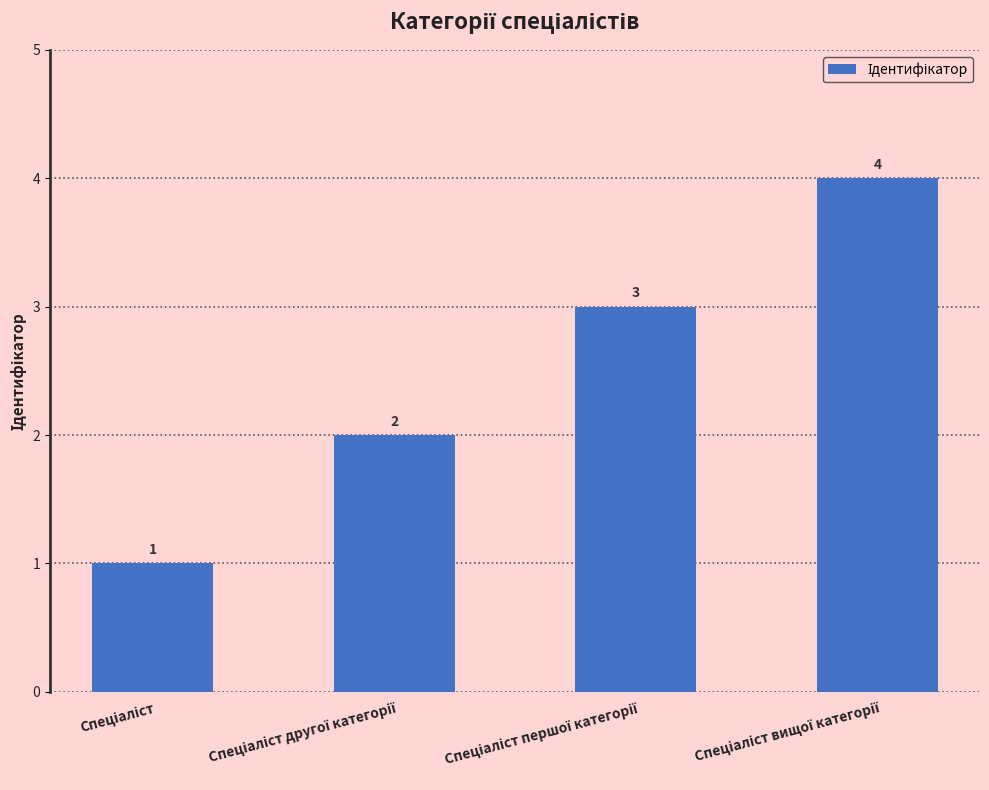

What is the sum of all values?

10